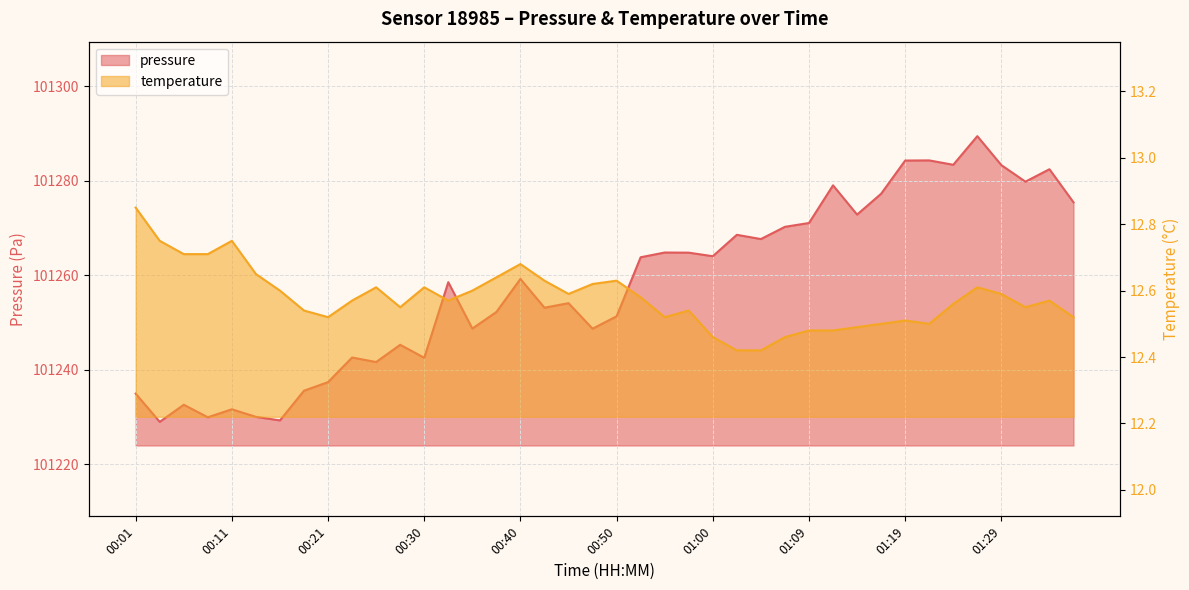

What is the label of the 16th point from the right?

01:00